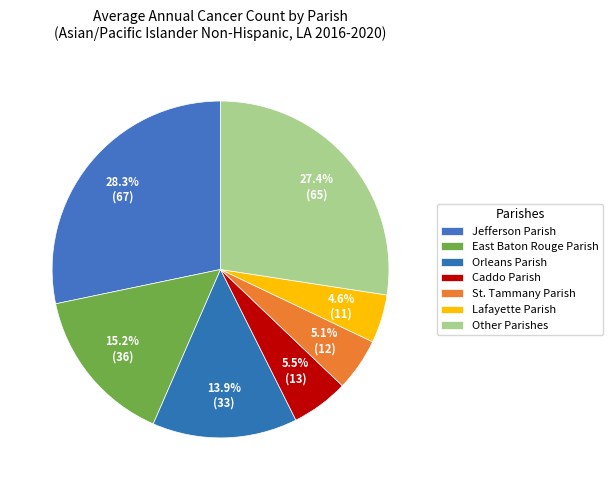

Count the number of slices in the pie.

7